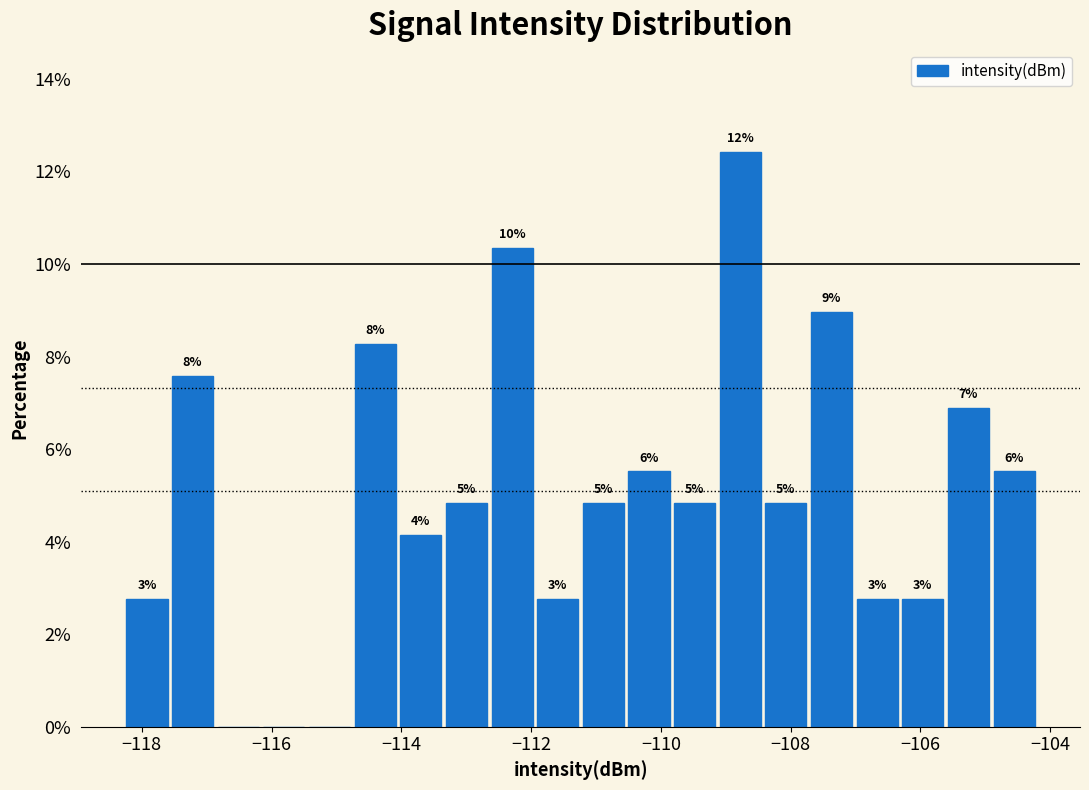

Read against the x-axis, roughly where is the centre of the tallest bar?

-108.8